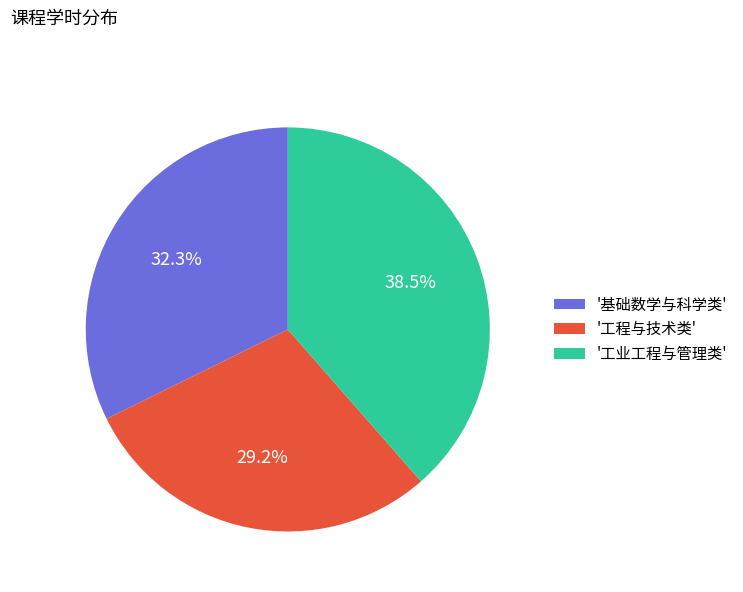

Does '工程与技术类' represent more than half of the total?

No